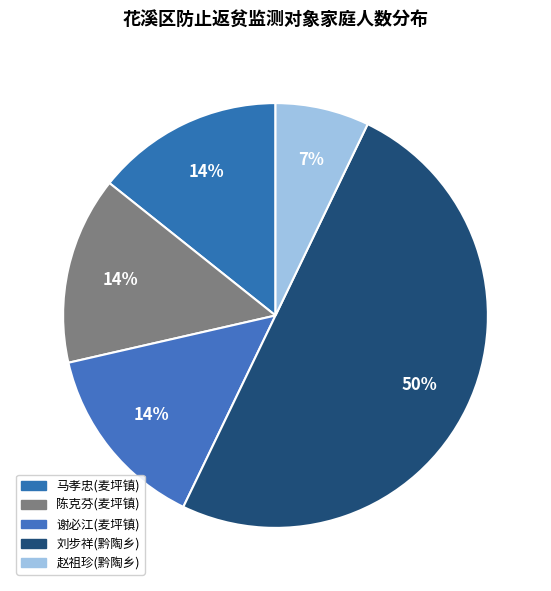

Approximately how many times larger is the value at 刘步祥(黔陶乡) compared to 赵祖珍(黔陶乡)?

7.0